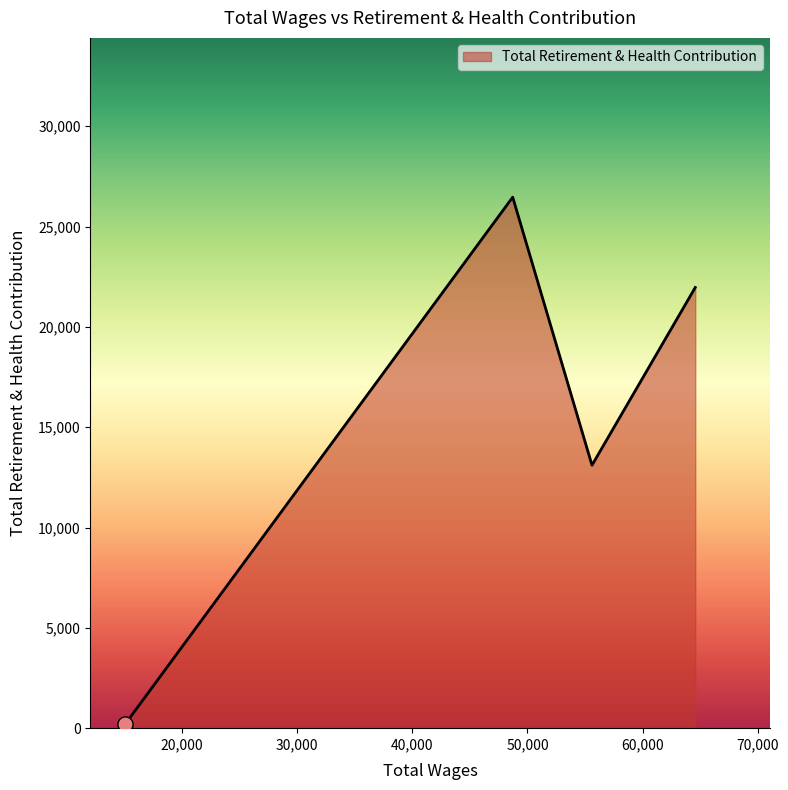

What is the difference between the maximum and minimum values?

26267